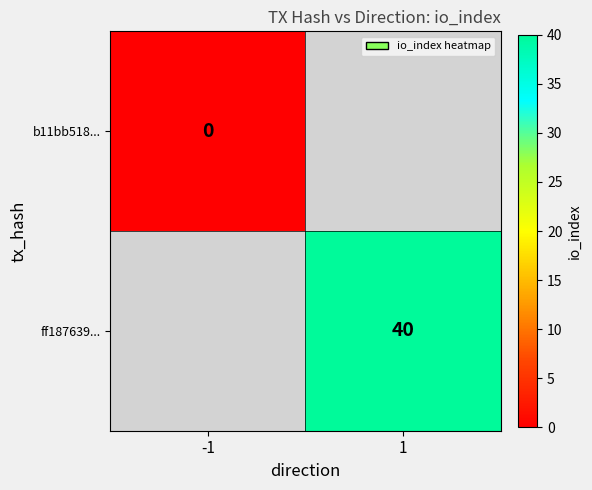

How many distinct data groups are displayed?

2